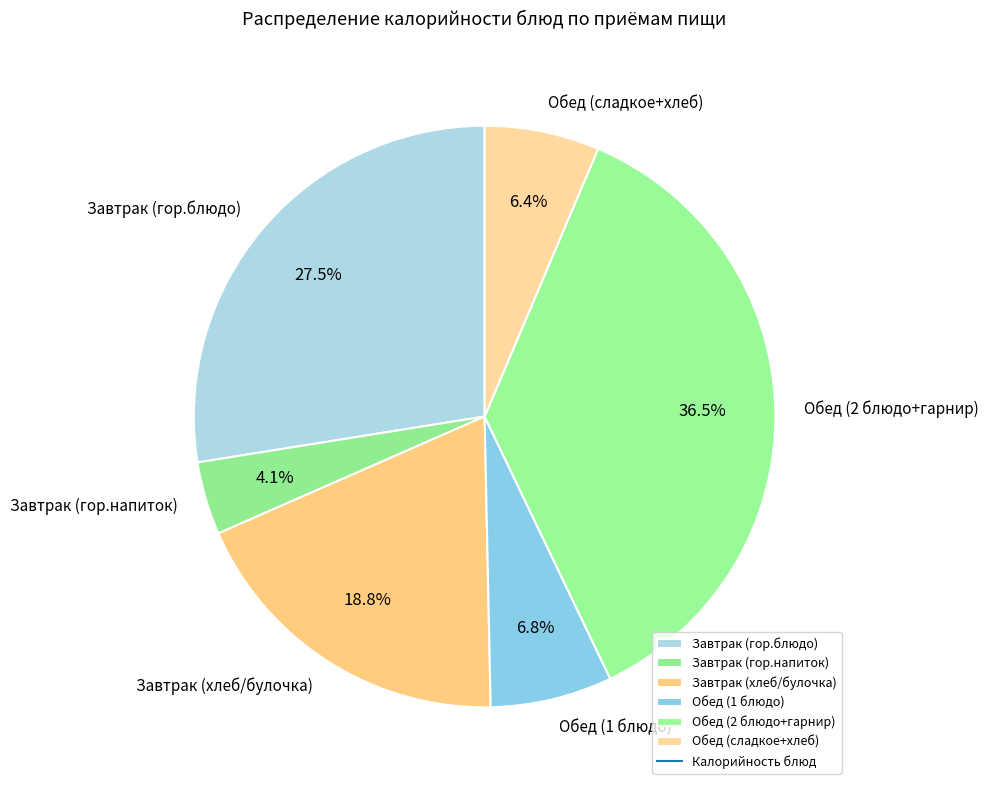

Is there any slice that represents more than half of the pie?

No